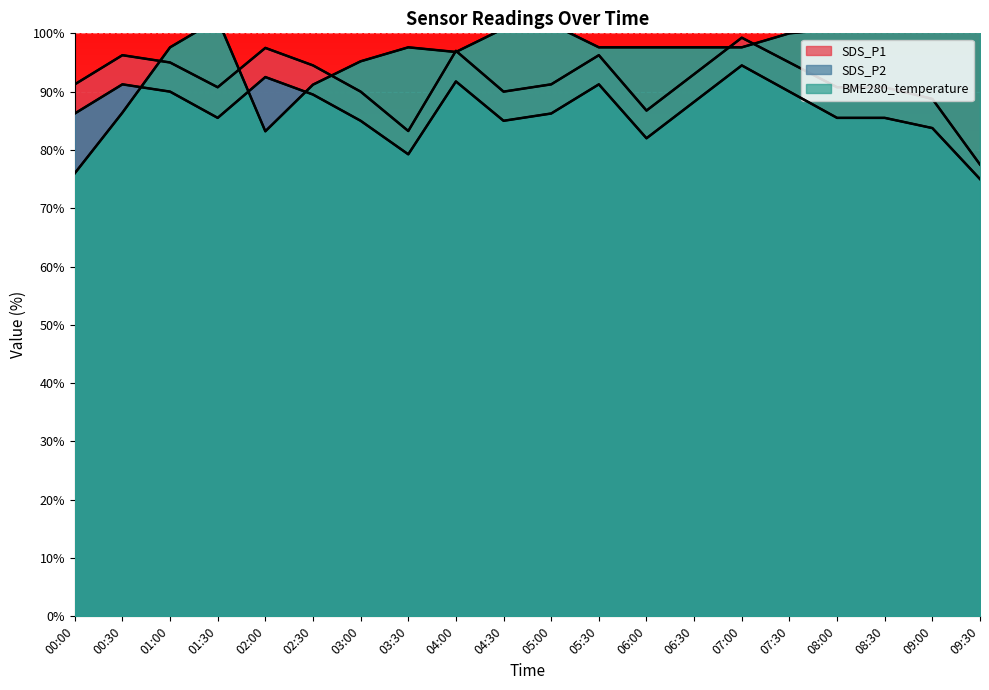

Which series has the largest range (max minus min)?

BME280_temperature